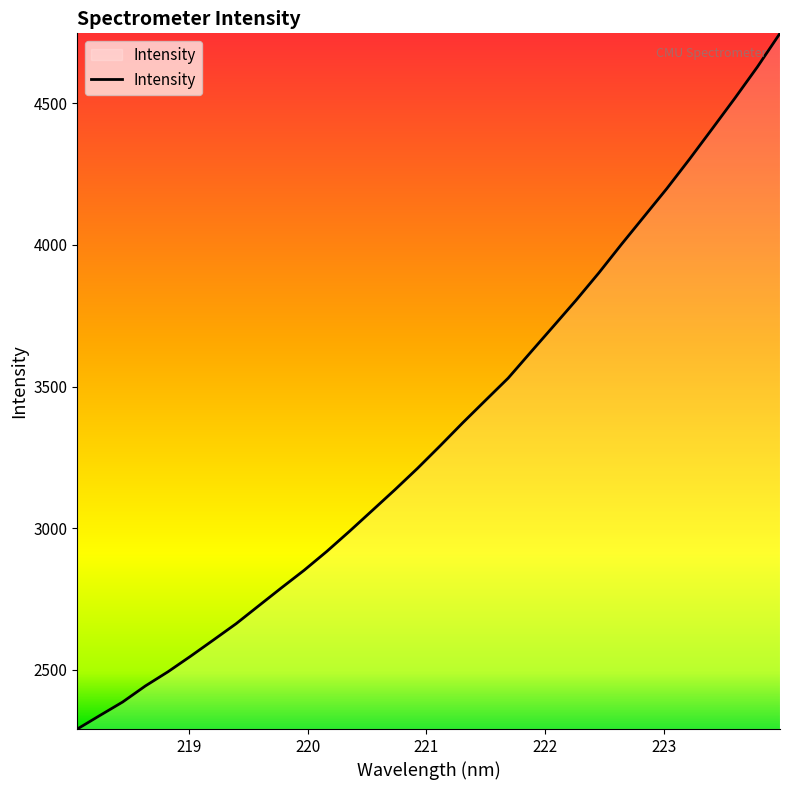

What is the difference between the maximum and minimum values?

2455.0